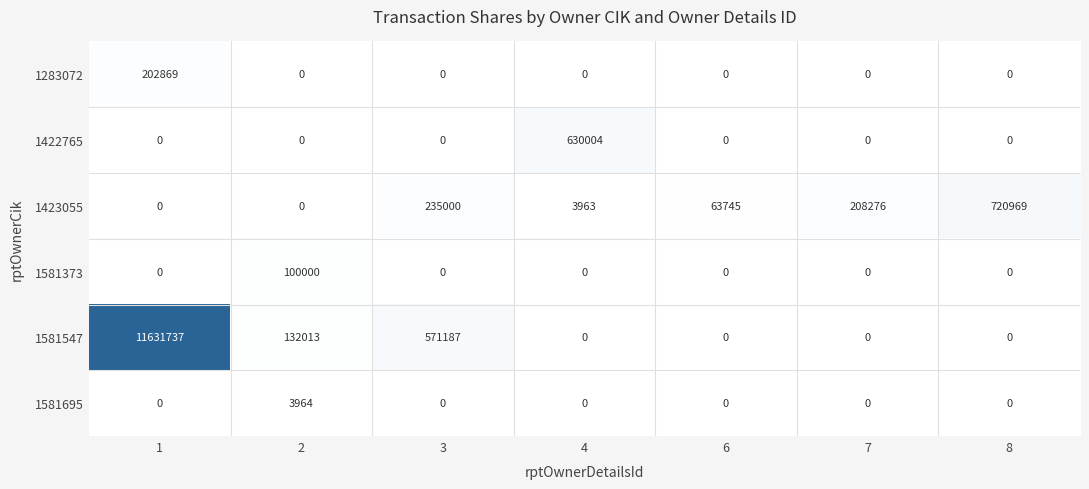

Count the number of categories in the chart.

7